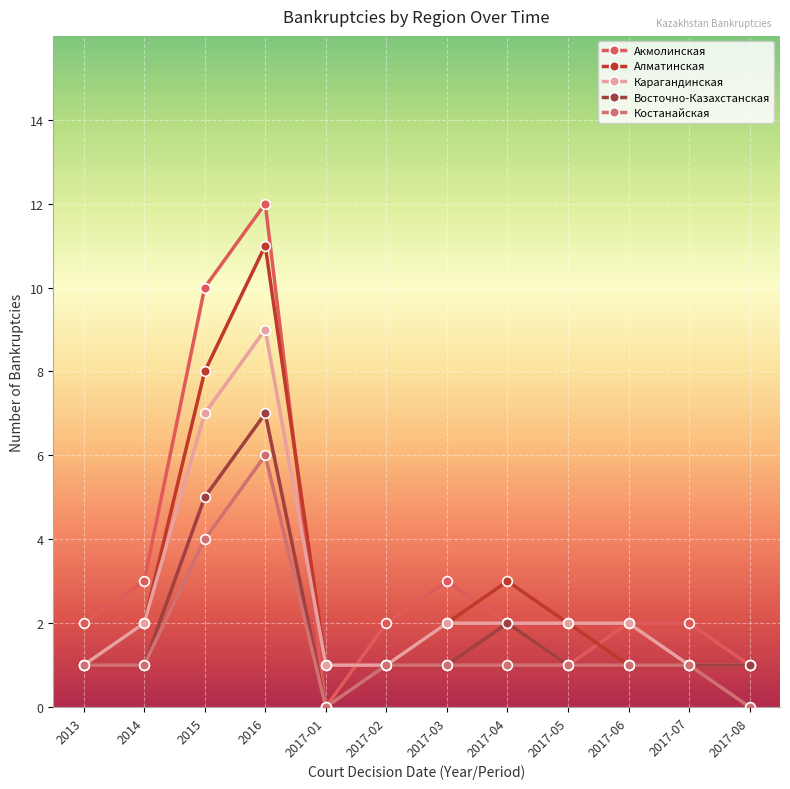

Is this an area chart (filled region under the line)?

No